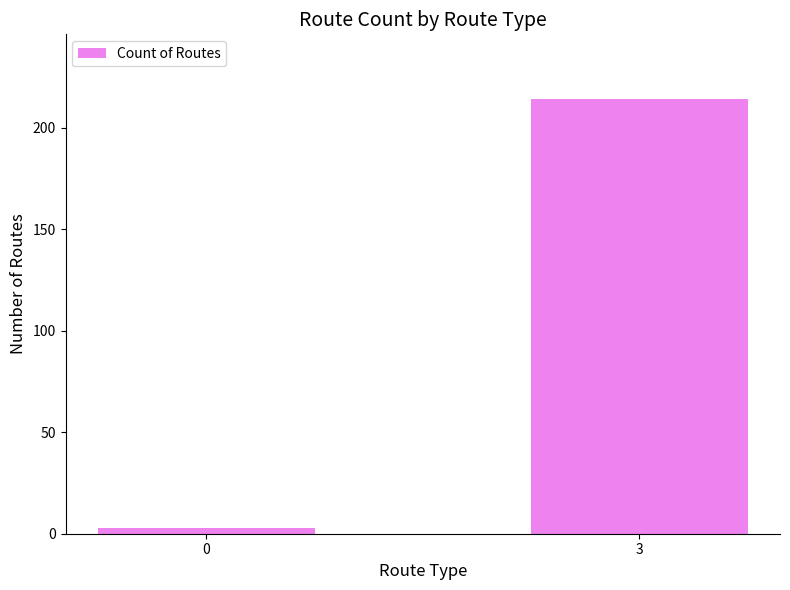

What is the sum of all values?

217